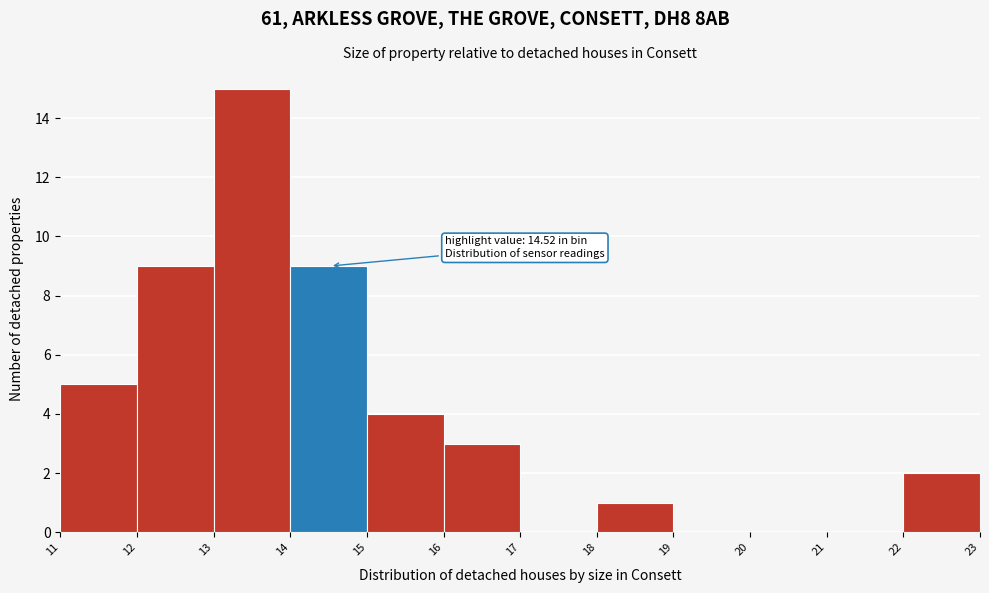

Which range on the x-axis has the tallest bar?

13 to 14